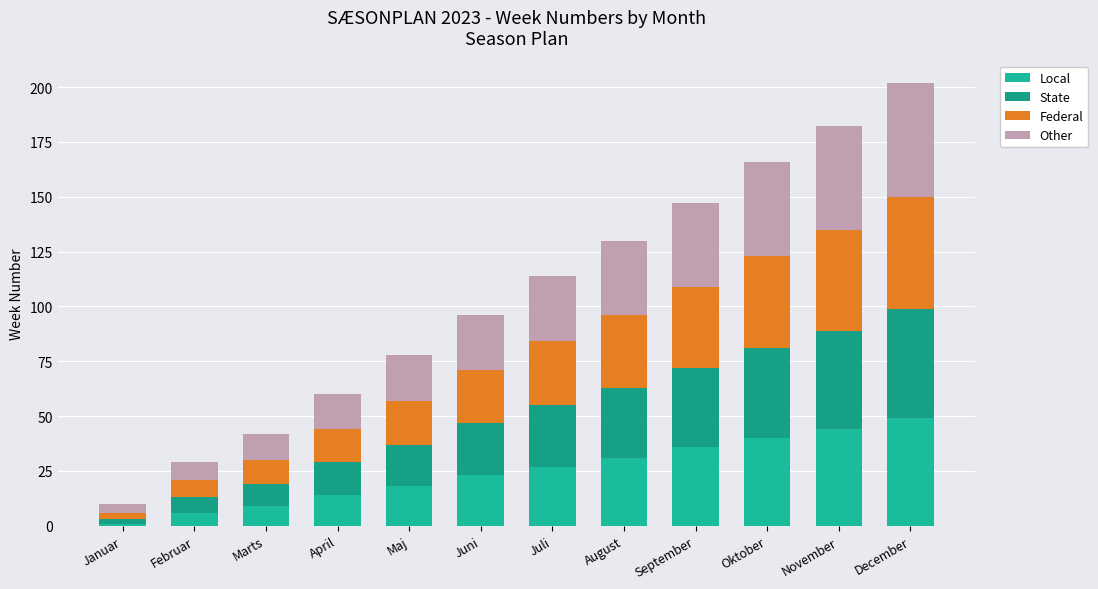

The value of Local at December is 49. True or false?

True